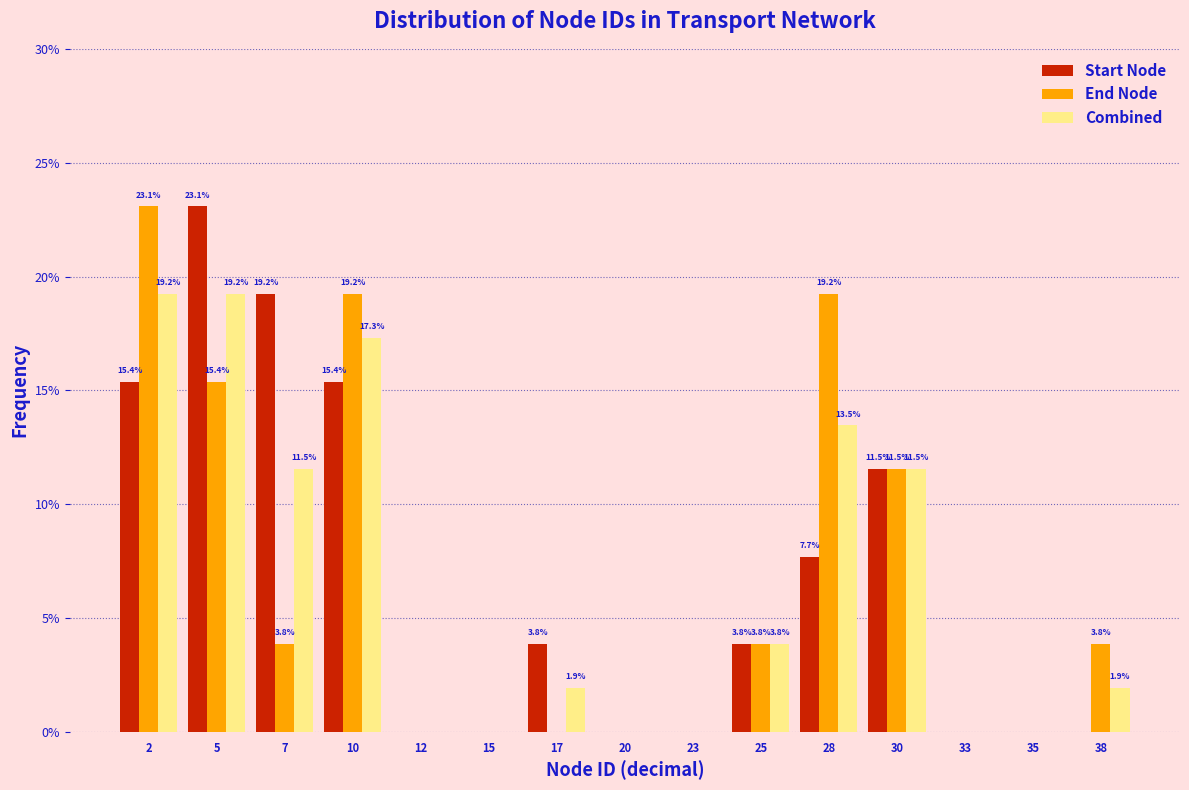

Reading right to left, what are all the values shown in this chart?

Start Node: 38=0.0	35=0.0	33=0.0	30=11.5	28=7.7	25=3.8	23=0.0	20=0.0	17=3.8	15=0.0	12=0.0	10=15.4	7=19.2	5=23.1	2=15.4
End Node: 38=3.8	35=0.0	33=0.0	30=11.5	28=19.2	25=3.8	23=0.0	20=0.0	17=0.0	15=0.0	12=0.0	10=19.2	7=3.8	5=15.4	2=23.1
Combined: 38=1.9	35=0.0	33=0.0	30=11.5	28=13.5	25=3.8	23=0.0	20=0.0	17=1.9	15=0.0	12=0.0	10=17.3	7=11.5	5=19.2	2=19.2